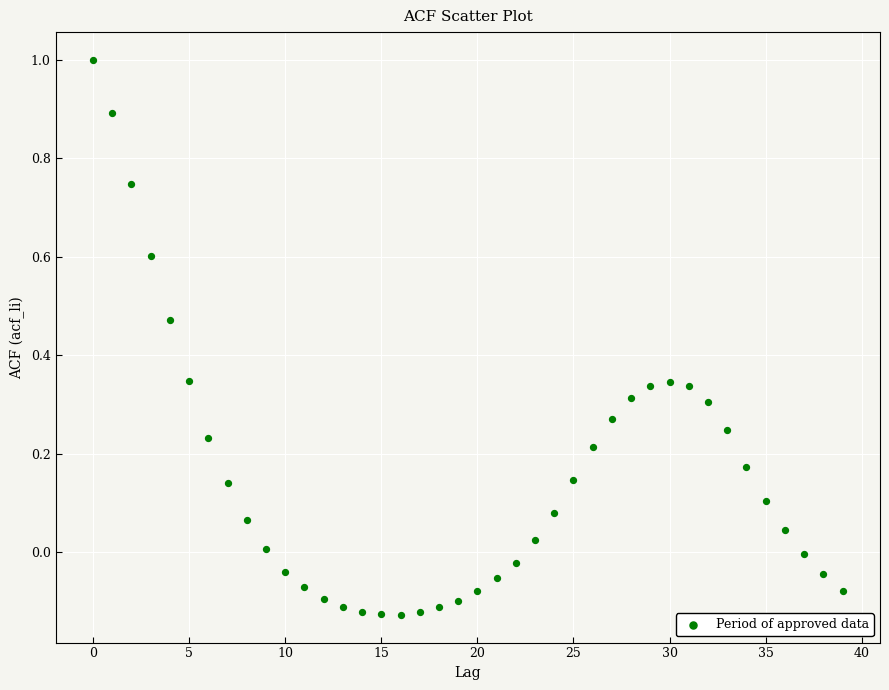

What is the range of Y values (max minus min)?

1.1